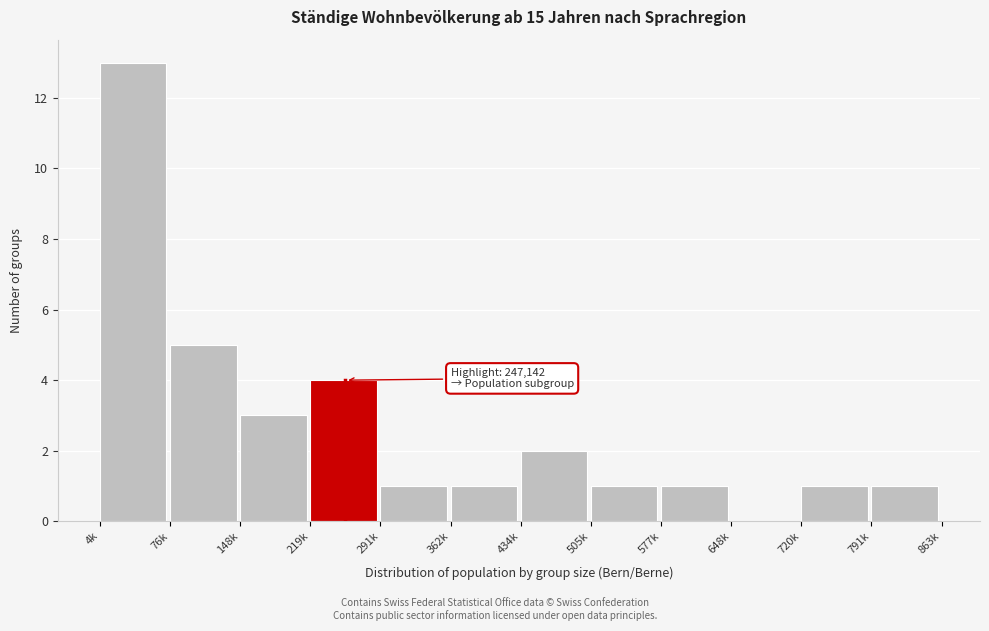

Reading right to left, what are all the values shown in this chart?

791k=1	720k=1	648k=0	577k=1	505k=1	434k=2	362k=1	291k=1	219k=4	148k=3	76k=5	4k=13